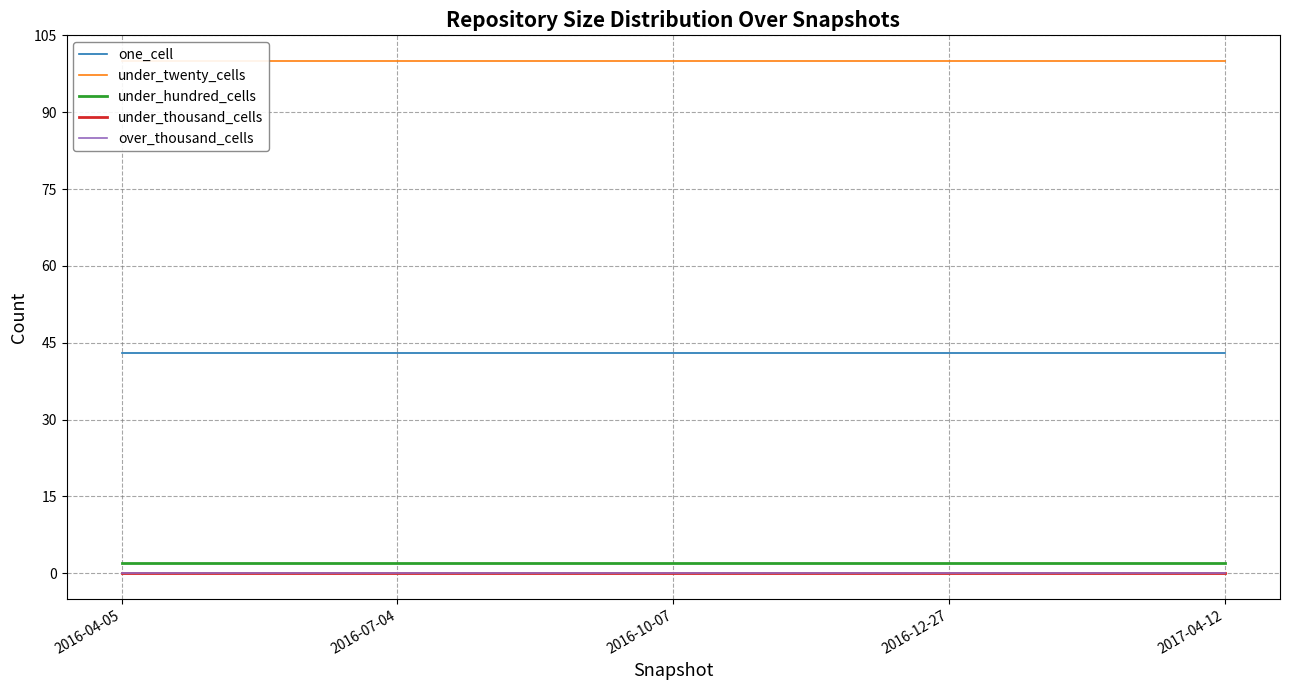

Which series changed the most between 2016-04-05 and 2016-10-07?

one_cell